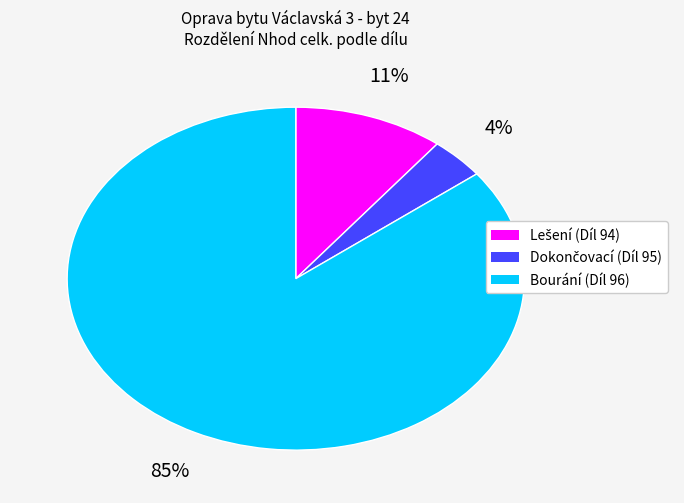

To the nearest percent, what is the average slice percentage?

33%